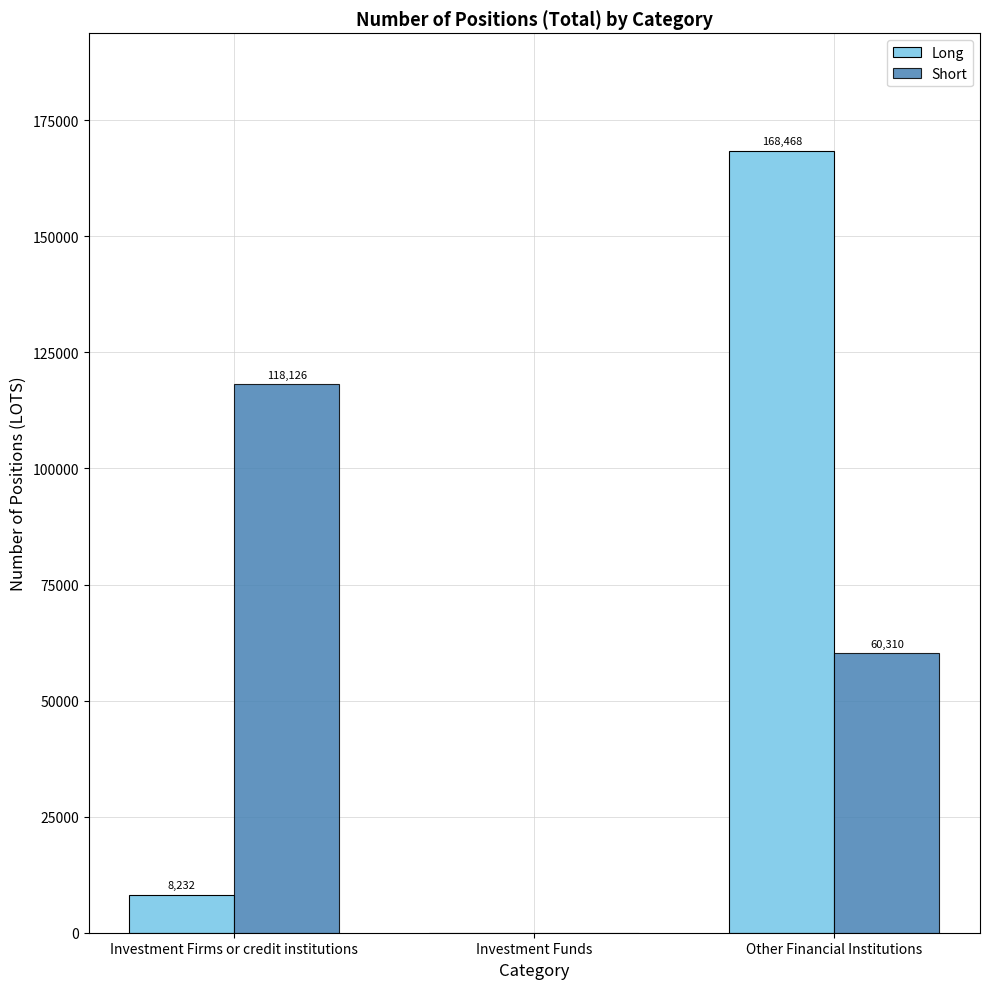

What is the maximum value for Short?

118126